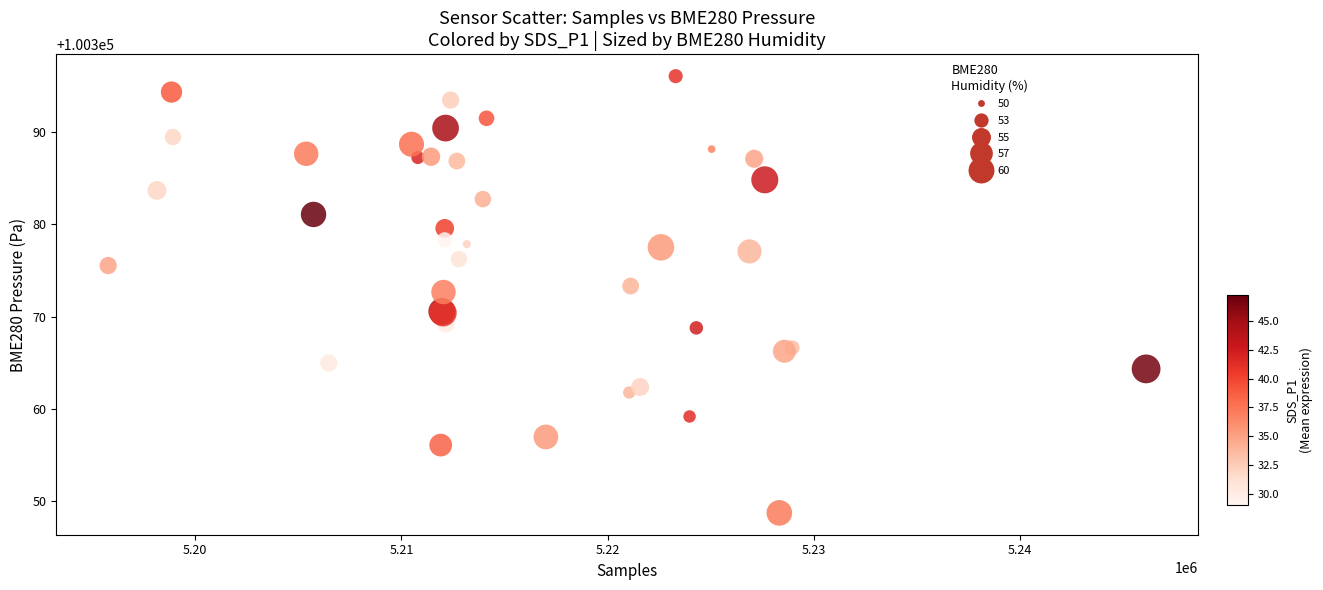

What Y value in the scatter plot is closest to 100372?

100372.7